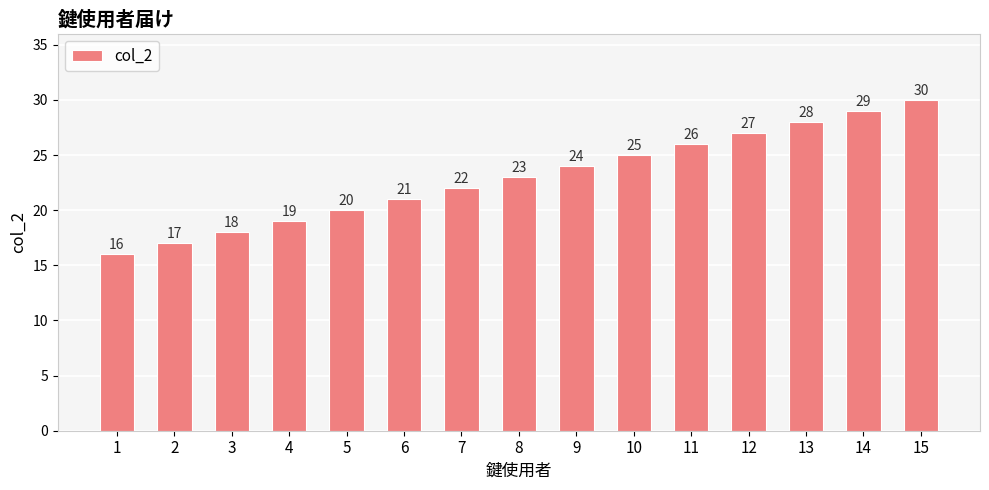

Between 10 and 2, which is larger?

10